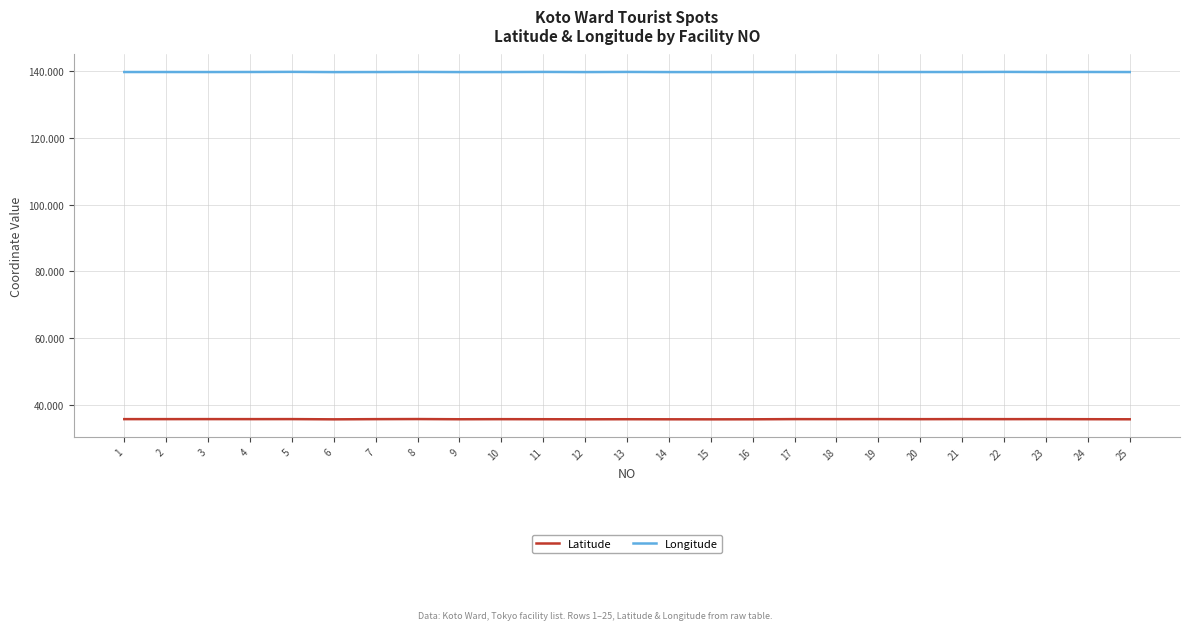

What is the minimum value shown in the chart?

35.6